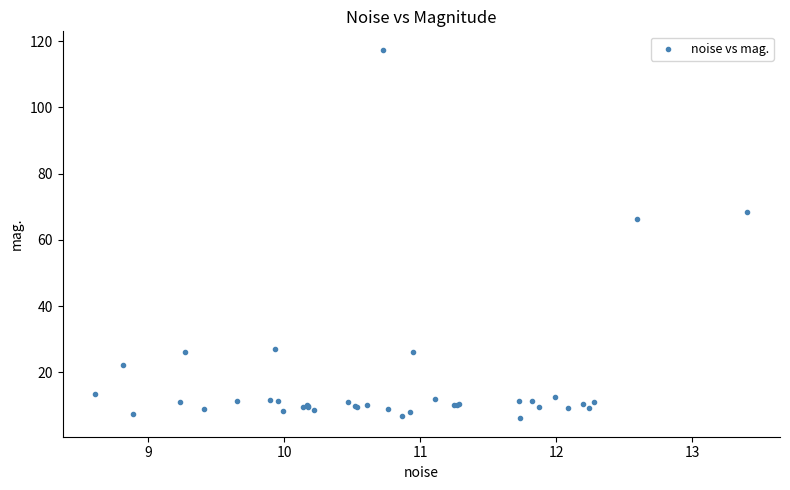

What Y value in the scatter plot is closest to 61?

66.4